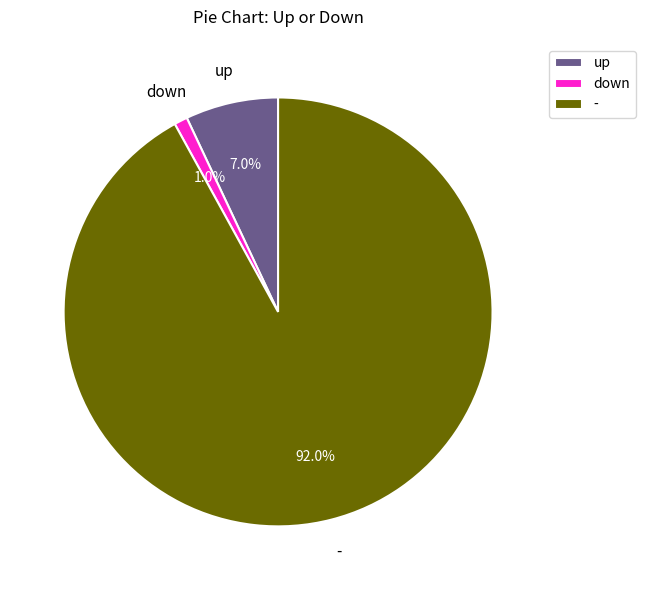

The up slice represents 7% of the pie. True or false?

True